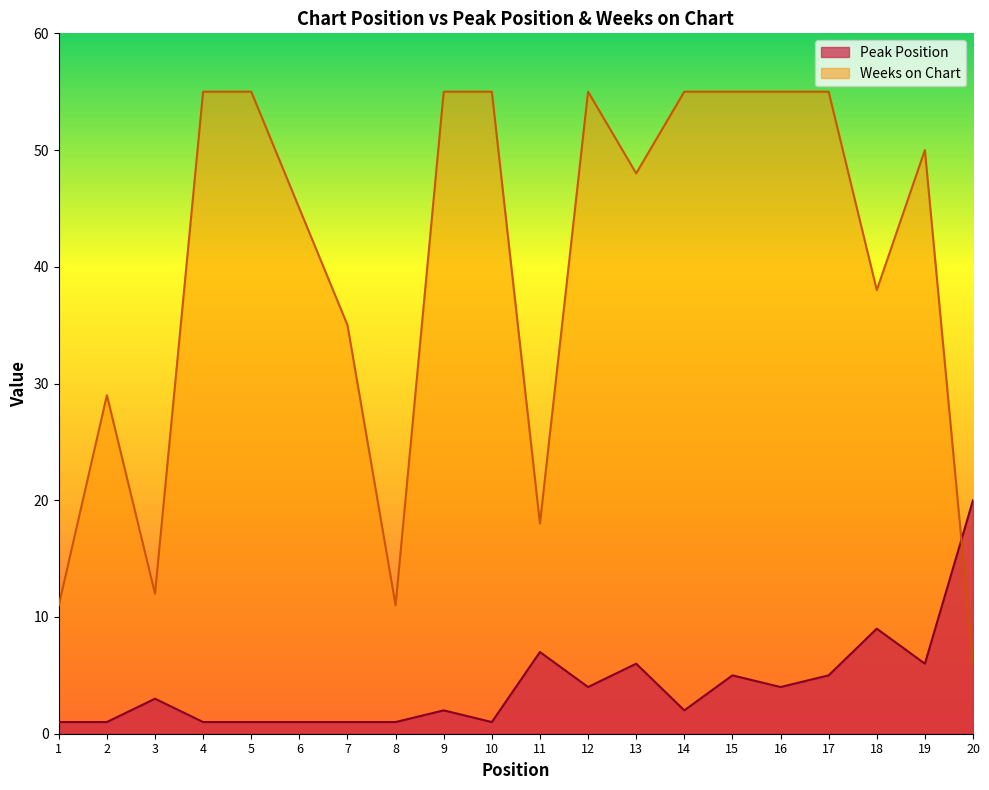

Where does the Weeks on Chart series first go above 50?

4